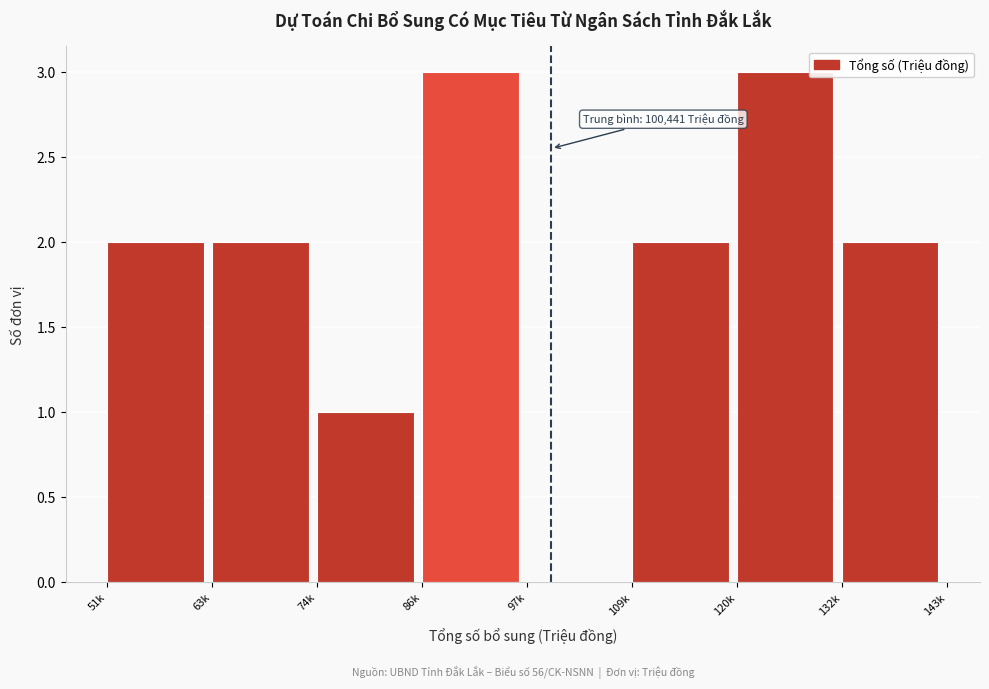

Reading left to right, what are all the values shown in this chart?

51k=2	63k=2	74k=1	86k=3	97k=0	109k=2	120k=3	132k=2